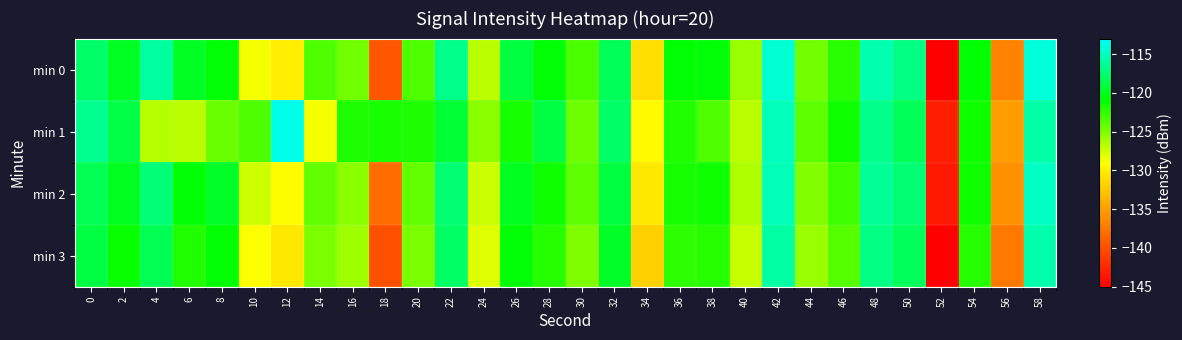

Rank the series at 22 from lowest to highest value.

min 1, min 3, min 2, min 0